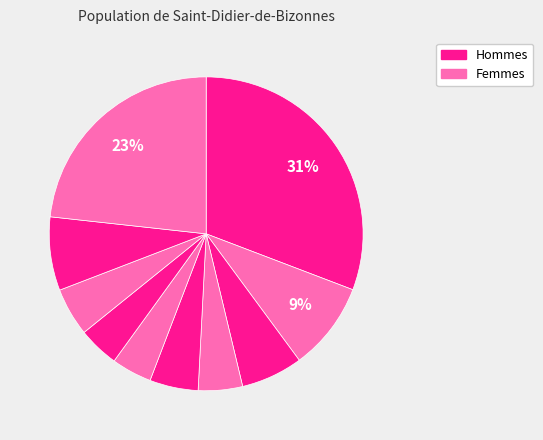

Count the number of slices in the pie.

10